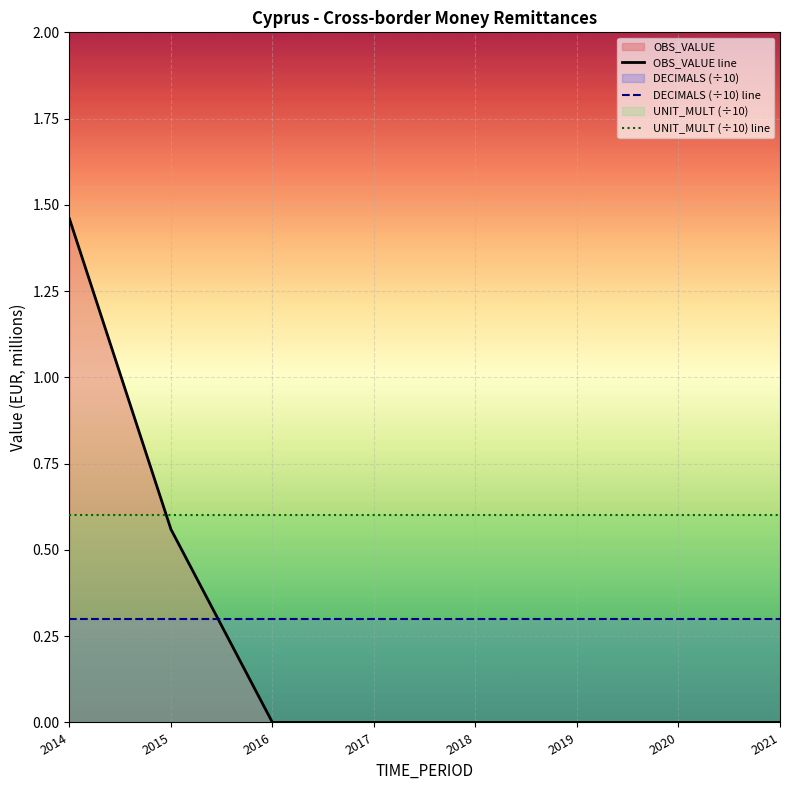

How many lines are shown in the chart?

3